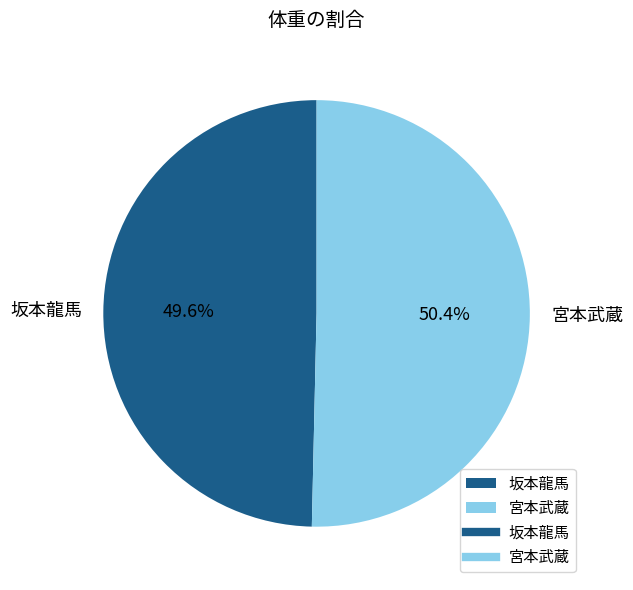

Is there any slice that represents more than half of the pie?

Yes